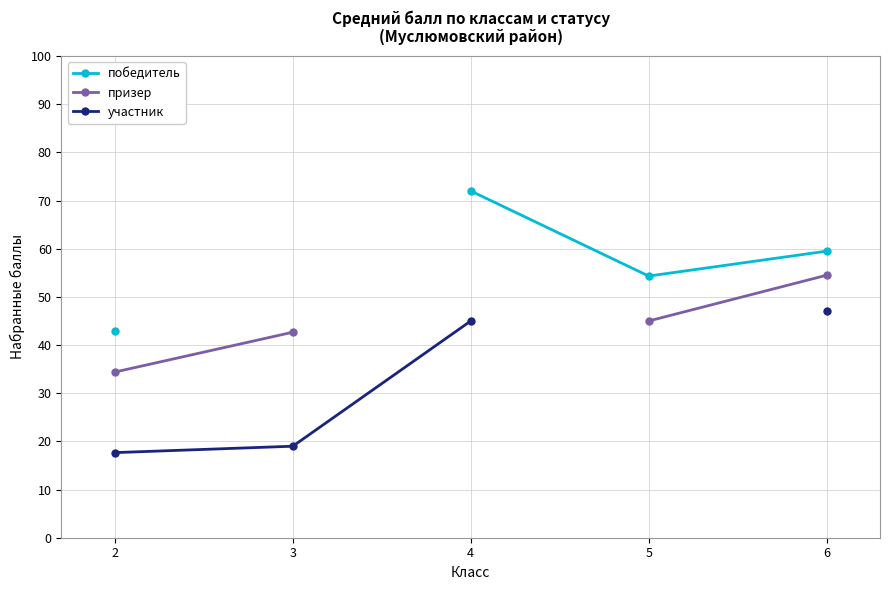

What is the highest value of the участник series?

47.0